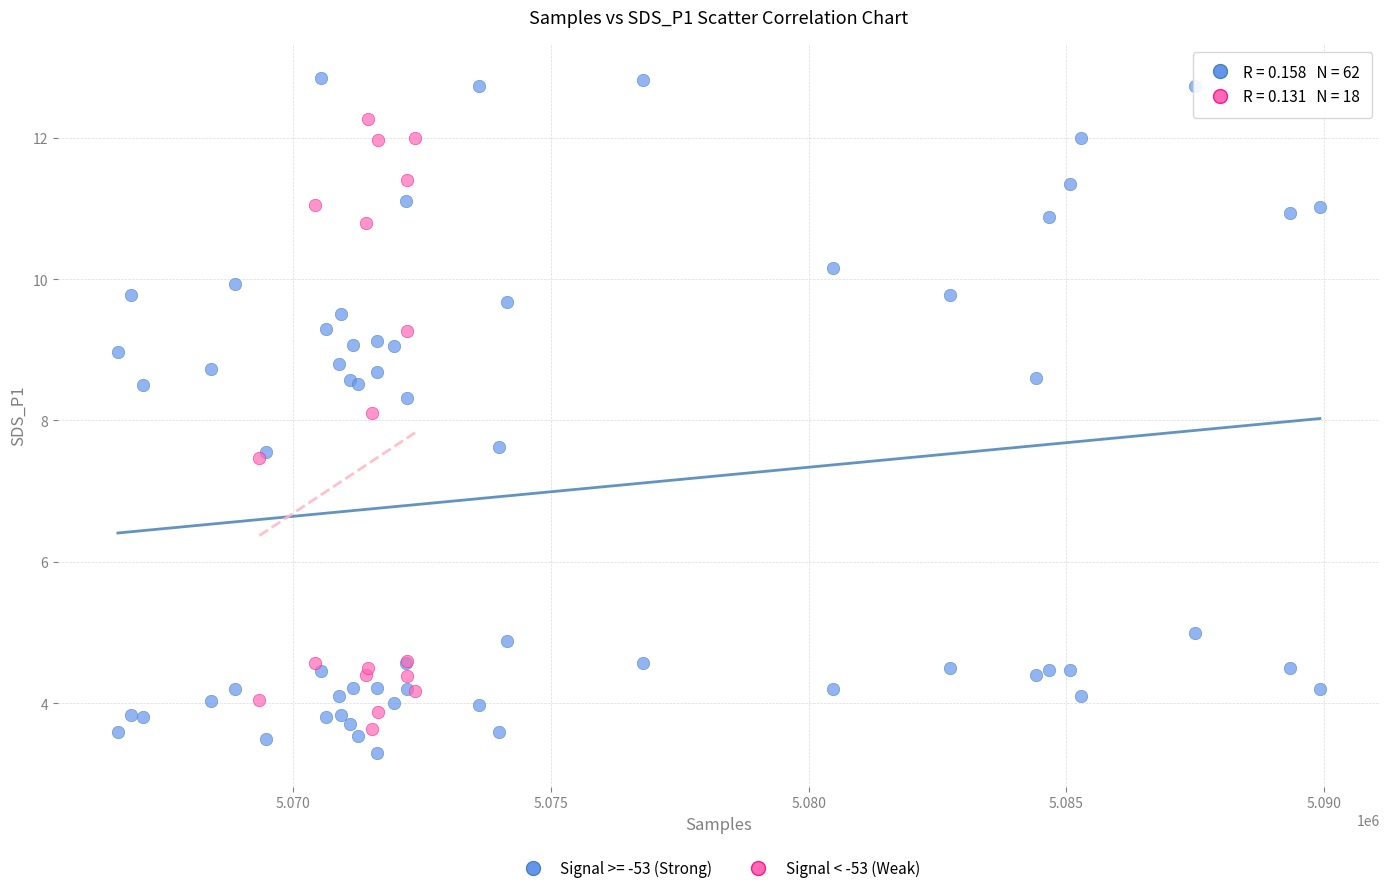

Which series has the largest Y range (max minus min)?

Signal >= -53 (Strong)